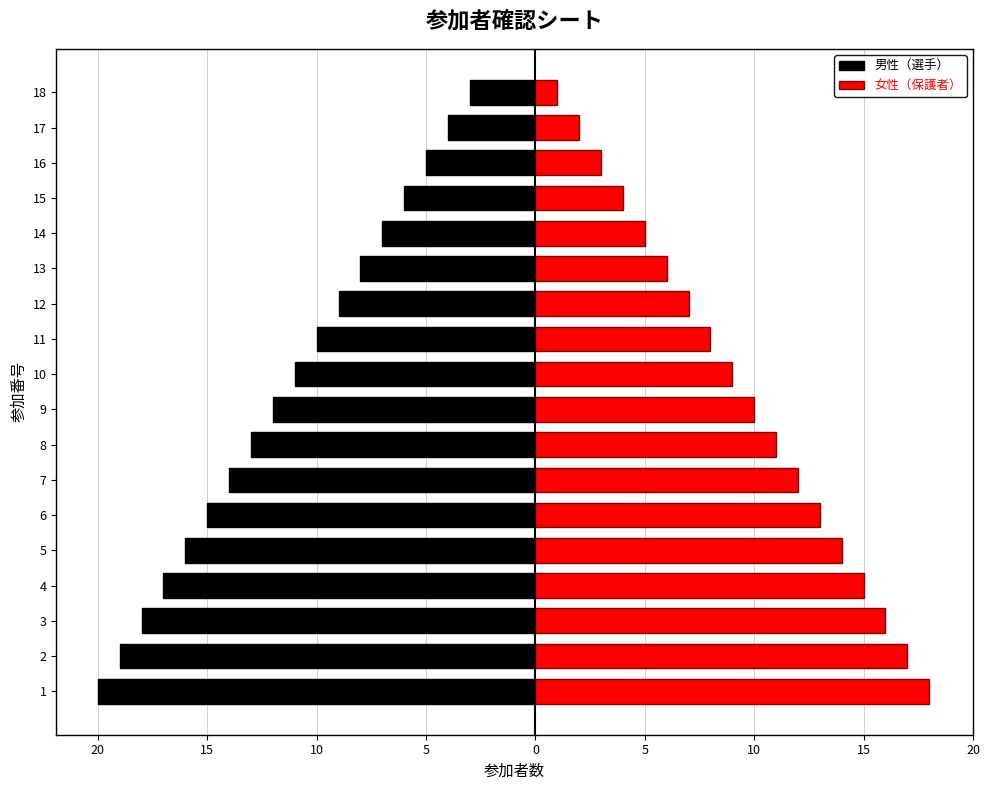

How many bars are there in total?

36